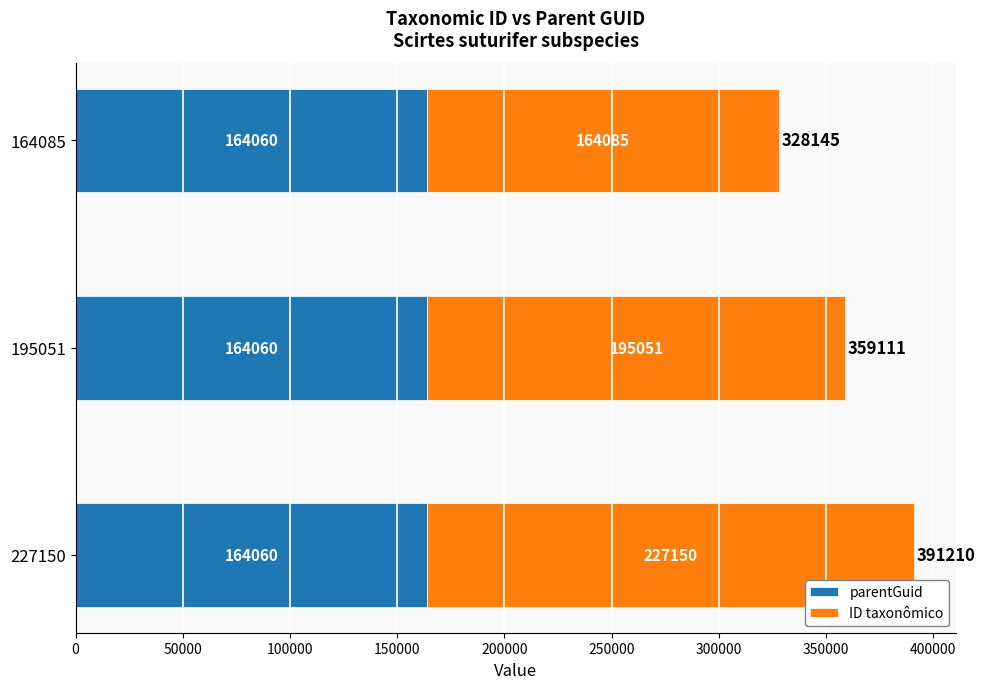

How many series are shown in this chart?

2